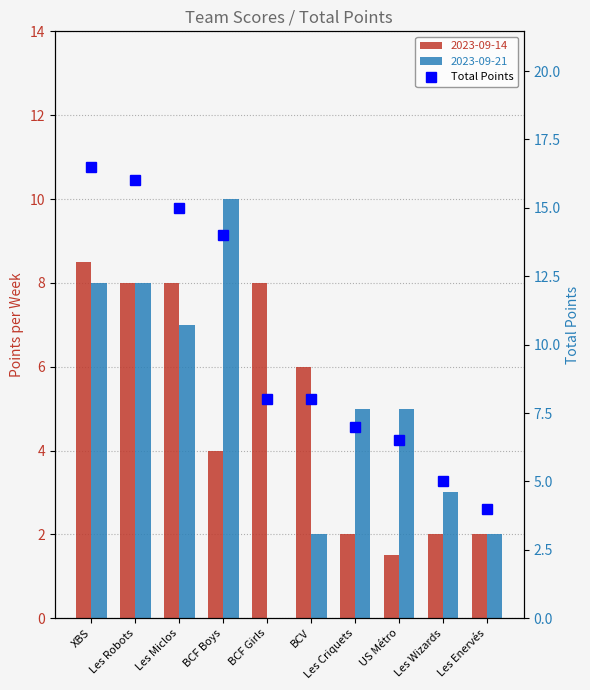

What is the difference between the maximum and minimum values?

12.5